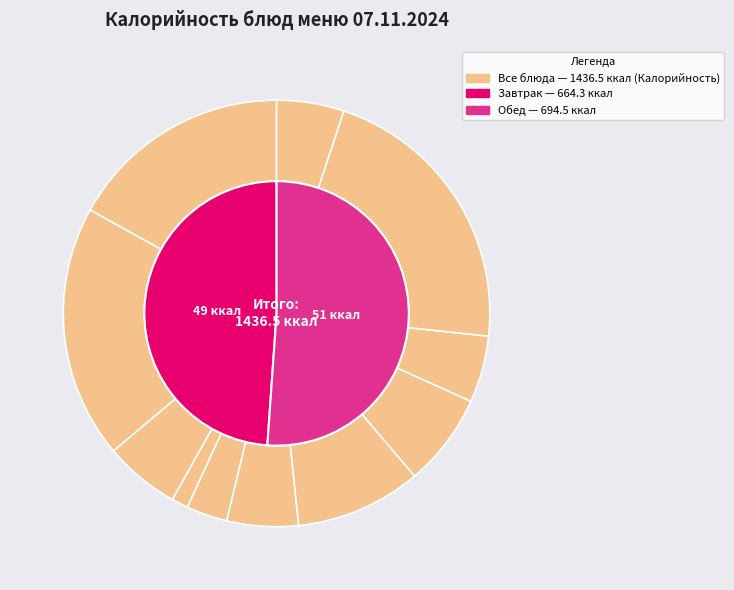

What is the change in value from Хлеб пшеничный (завтрак) to Хлеб ржаной (завтрак)?

-64.2